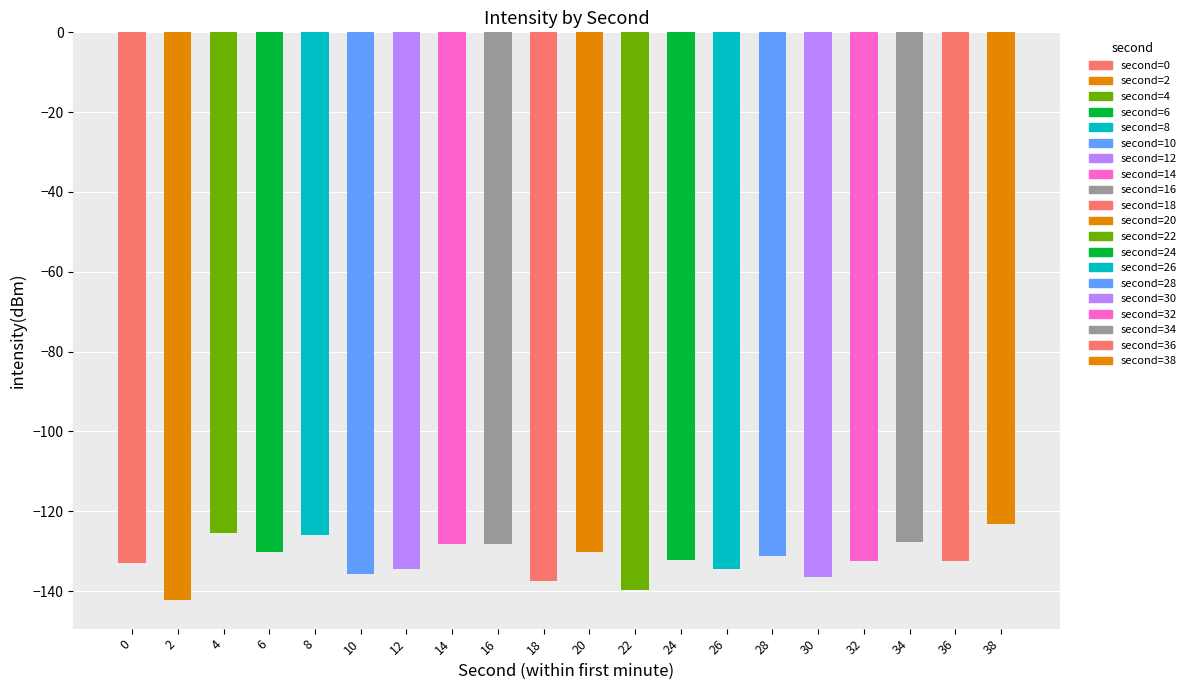

At which label is the value closest to -132?

24